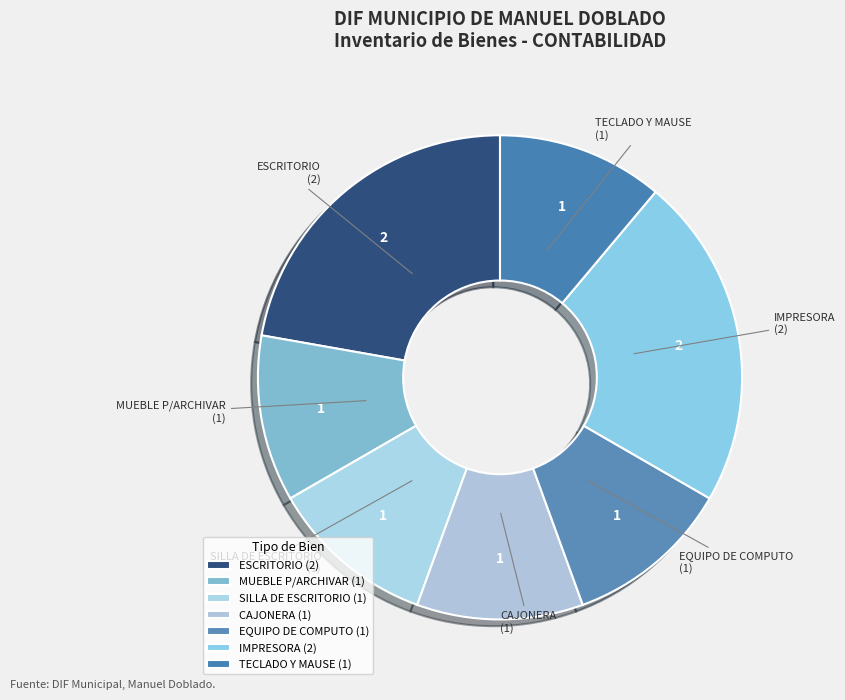

Does ESCRITORIO account for over 50% of the chart?

No